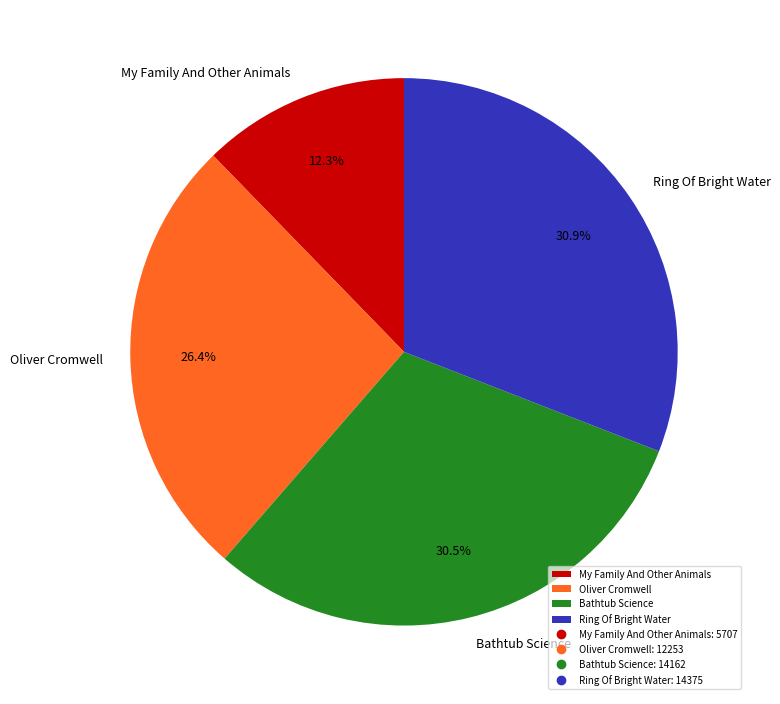

Between Oliver Cromwell and Ring Of Bright Water, which is larger?

Ring Of Bright Water